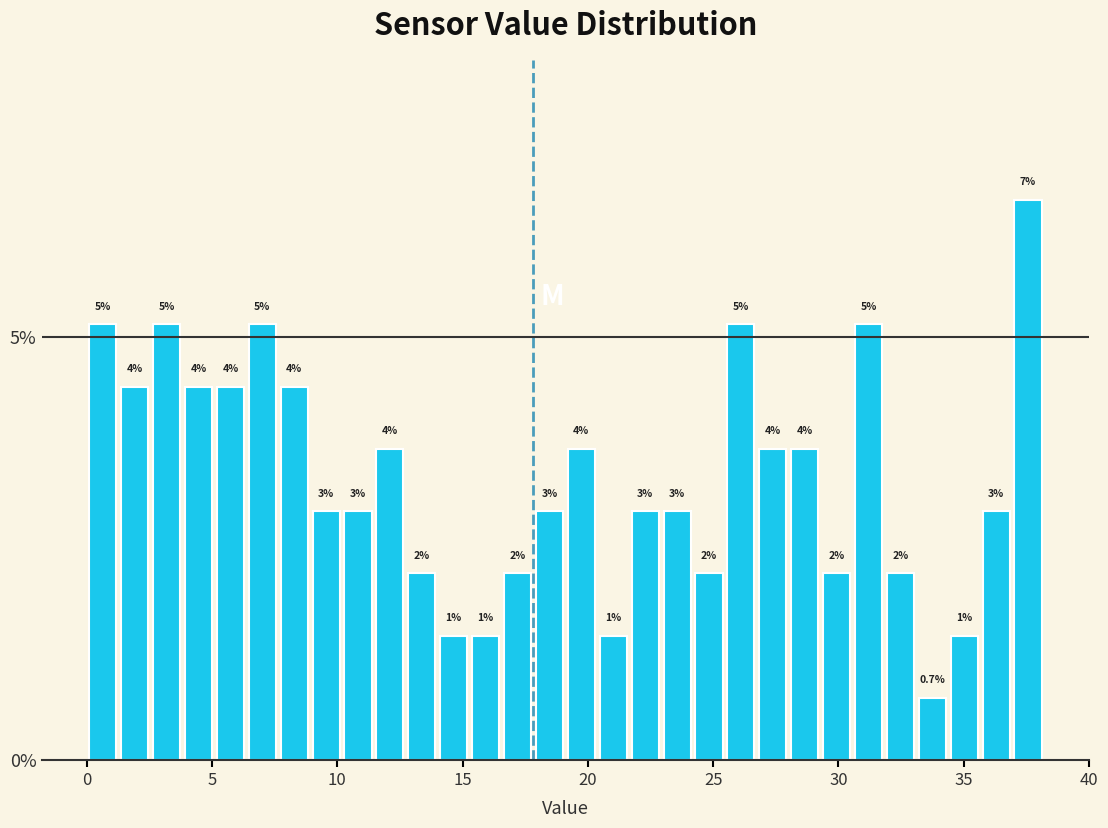

Read against the x-axis, roughly where is the centre of the tallest bar?

37.5